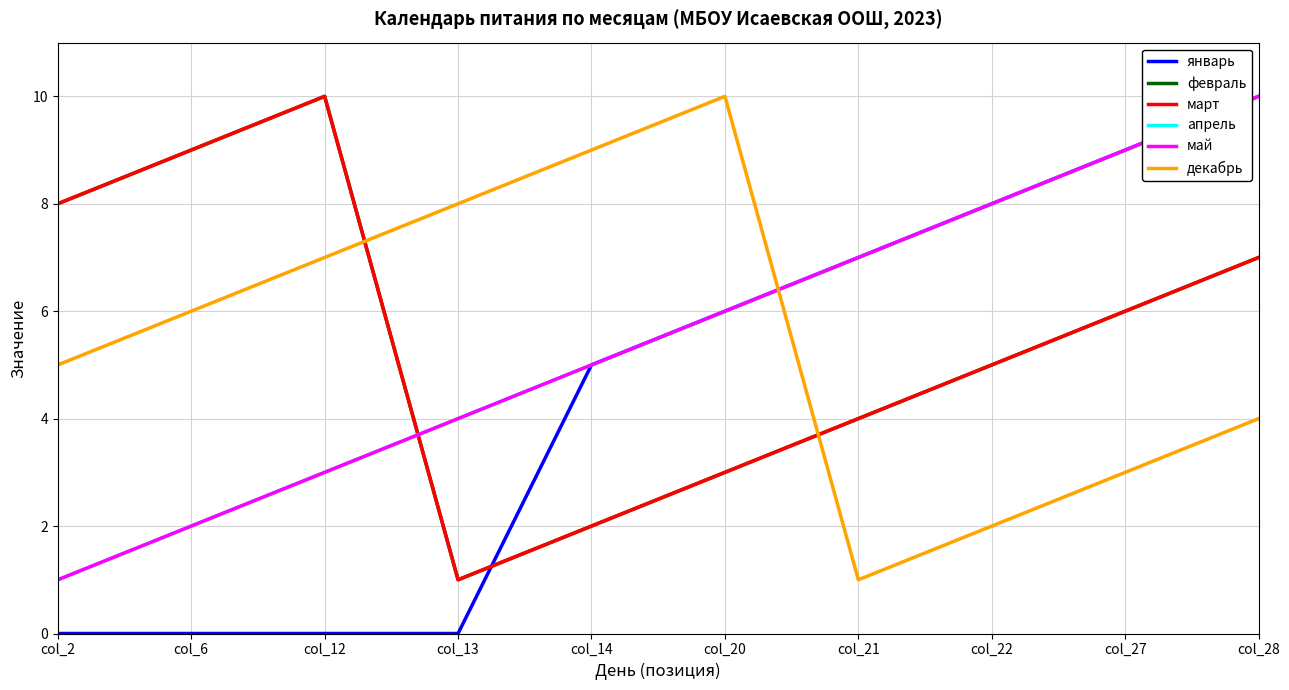

What value does the февраль series have at col_6?

9